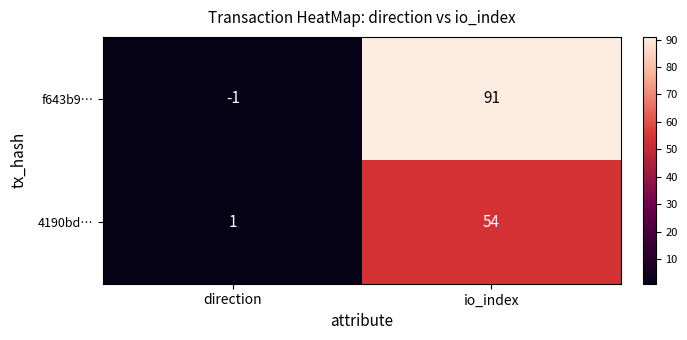

Rank the series at io_index from highest to lowest value.

f643b9…, 4190bd…